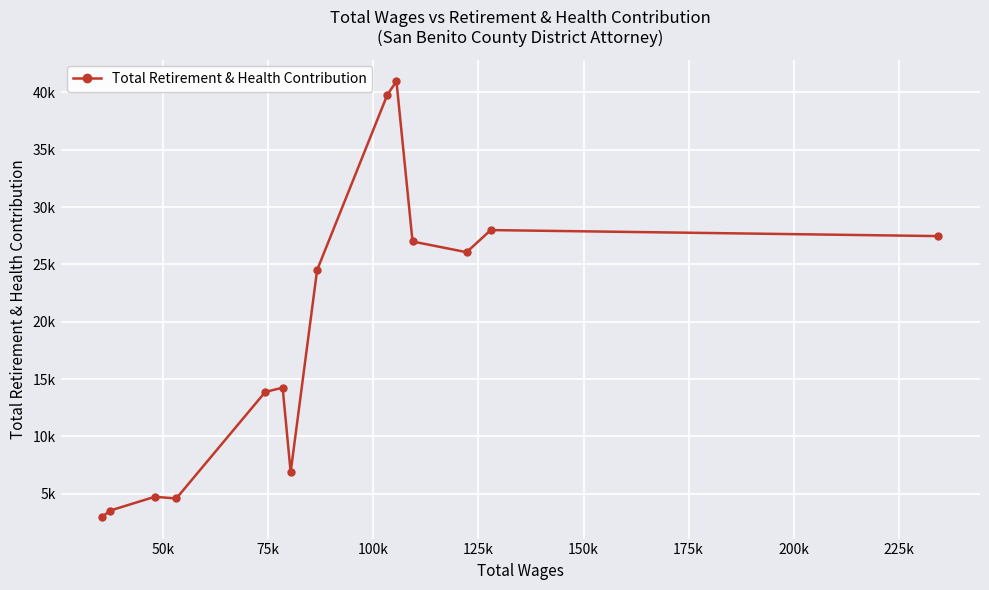

What is the value of the 1st point from the left?

2996